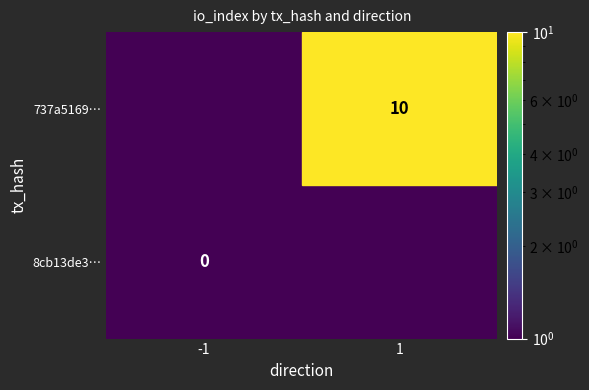

Is the value of 8cb13de389e0738163555b566889685672cfe4f at 0 greater than the value of 737a5169122b913a9b7e996732e4bb0c21f8c4a at 0?

No